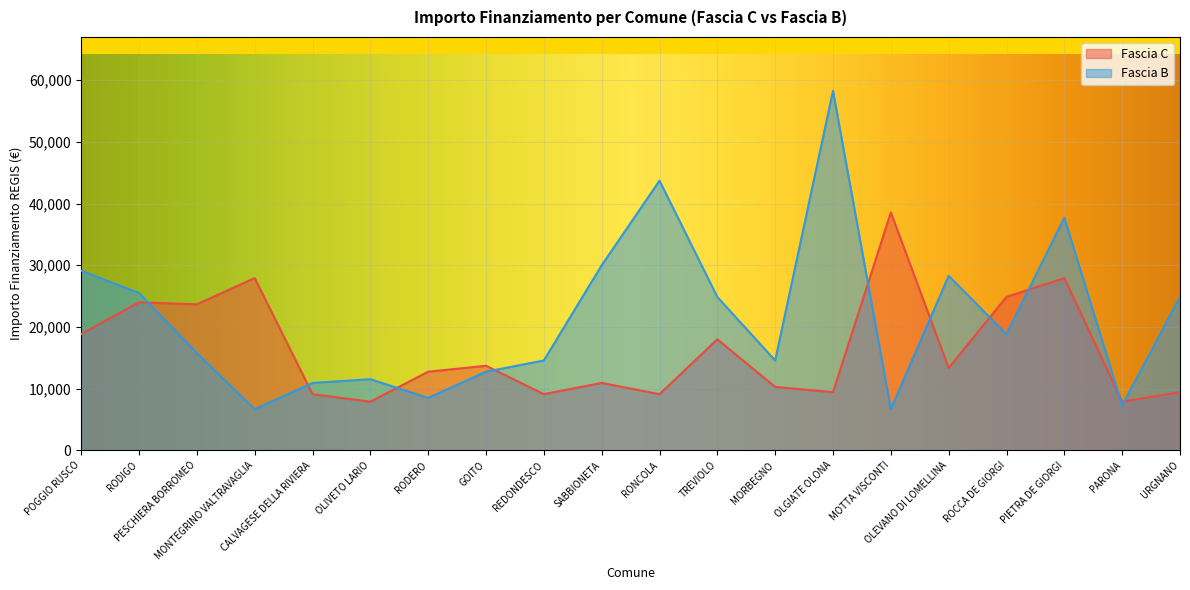

At which label is Fascia C closest to 23228?

PESCHIERA BORROMEO